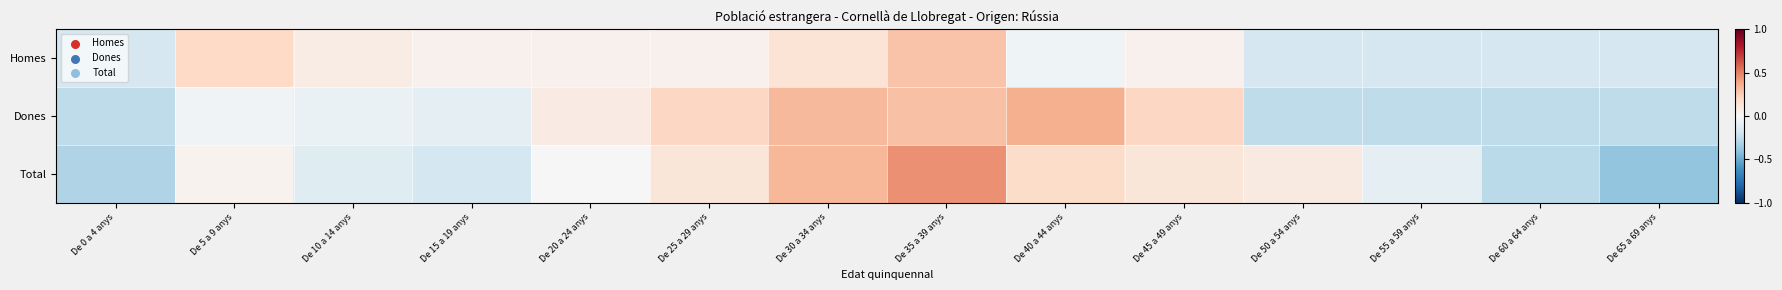

Reading right to left, extract all data points from this chart.

Homes: De 65 a 69 anys=-0.2	De 60 a 64 anys=-0.2	De 55 a 59 anys=-0.2	De 50 a 54 anys=-0.2	De 45 a 49 anys=0.0	De 40 a 44 anys=-0.0	De 35 a 39 anys=0.3	De 30 a 34 anys=0.1	De 25 a 29 anys=0.0	De 20 a 24 anys=0.0	De 15 a 19 anys=0.0	De 10 a 14 anys=0.1	De 5 a 9 anys=0.2	De 0 a 4 anys=-0.2
Dones: De 65 a 69 anys=-0.3	De 60 a 64 anys=-0.3	De 55 a 59 anys=-0.3	De 50 a 54 anys=-0.3	De 45 a 49 anys=0.2	De 40 a 44 anys=0.4	De 35 a 39 anys=0.3	De 30 a 34 anys=0.3	De 25 a 29 anys=0.2	De 20 a 24 anys=0.1	De 15 a 19 anys=-0.1	De 10 a 14 anys=-0.1	De 5 a 9 anys=-0.0	De 0 a 4 anys=-0.3
Total: De 65 a 69 anys=-0.4	De 60 a 64 anys=-0.3	De 55 a 59 anys=-0.1	De 50 a 54 anys=0.1	De 45 a 49 anys=0.1	De 40 a 44 anys=0.2	De 35 a 39 anys=0.5	De 30 a 34 anys=0.3	De 25 a 29 anys=0.1	De 20 a 24 anys=0.0	De 15 a 19 anys=-0.2	De 10 a 14 anys=-0.1	De 5 a 9 anys=0.0	De 0 a 4 anys=-0.3